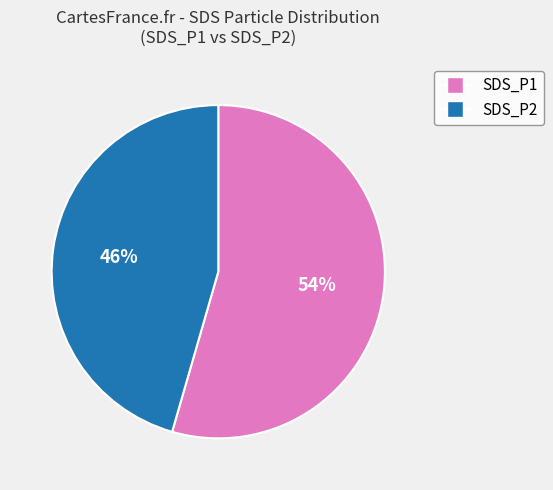

Count the number of slices in the pie.

2